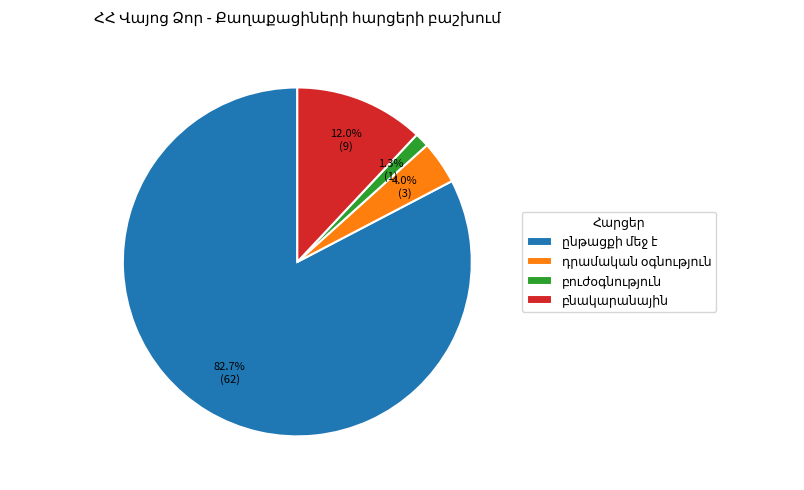

Is there any slice that represents more than half of the pie?

Yes